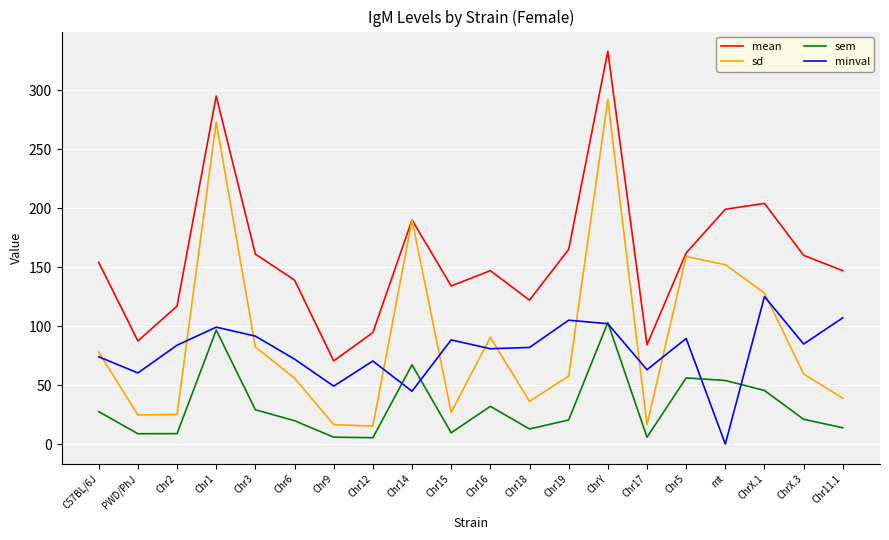

Rank the series by their maximum value, from highest to lowest.

mean, sd, minval, sem